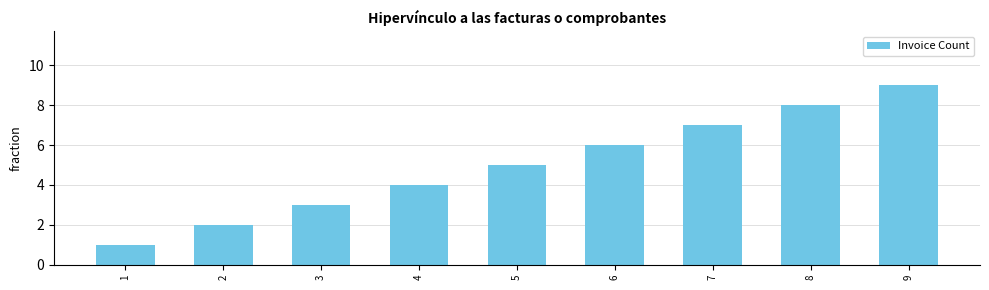

Count the values in the range 3 to 7.

5